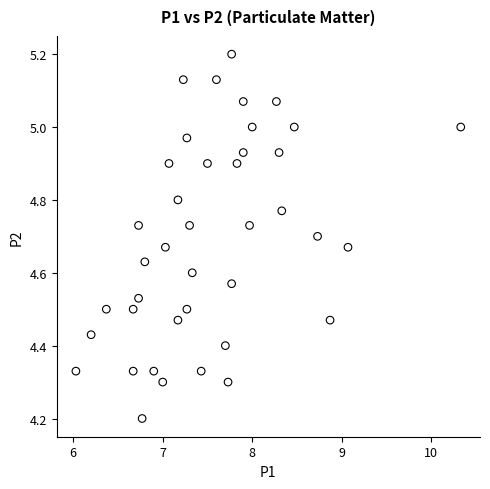

What is the range of Y values (max minus min)?

1.0